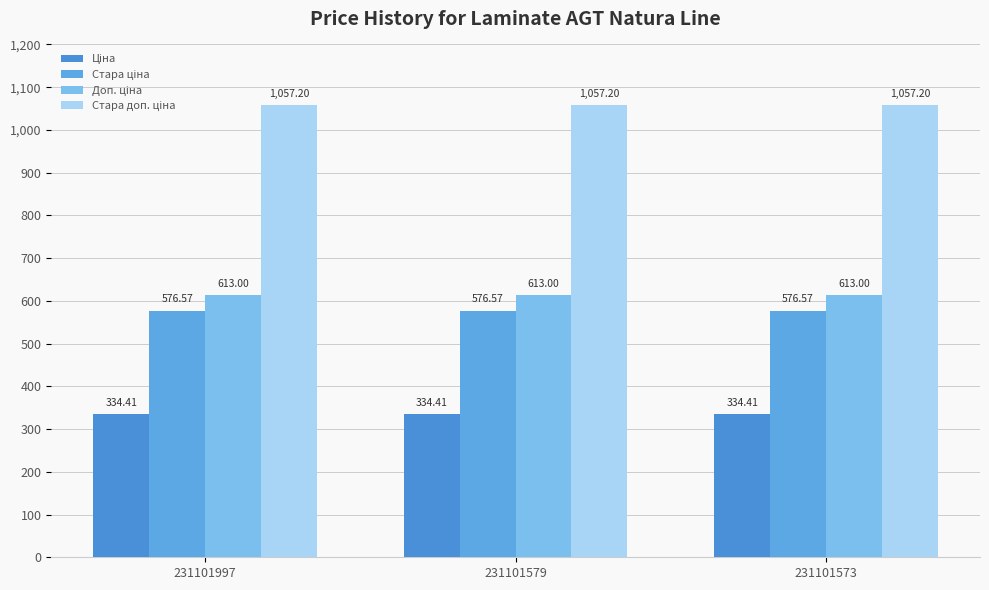

At which category does the chart reach its peak across all series?

231101997